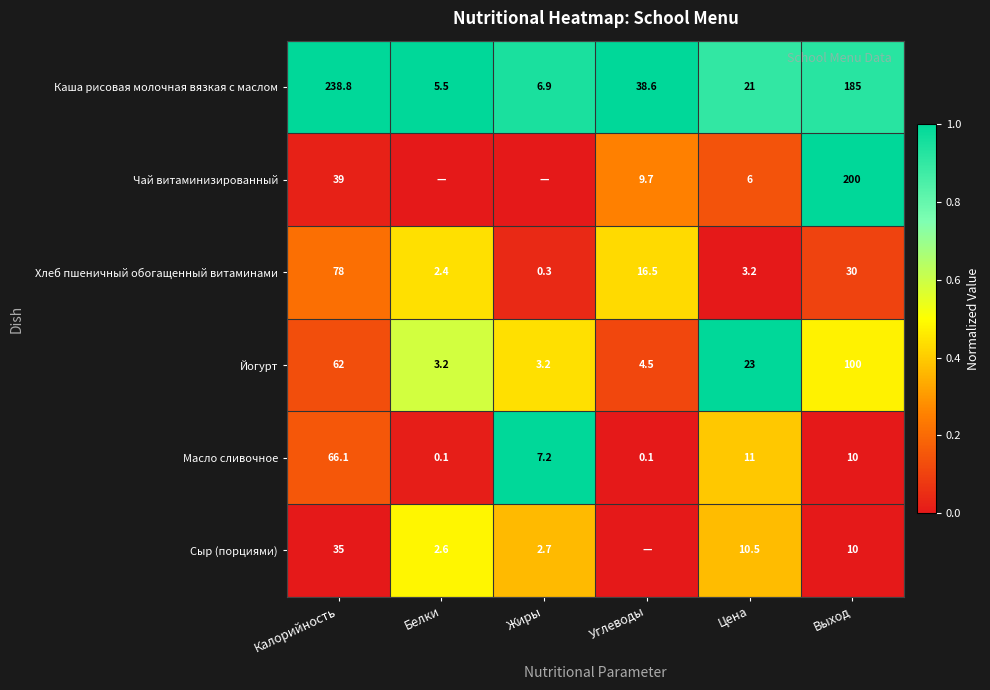

What is the maximum value for Йогурт?

100.0